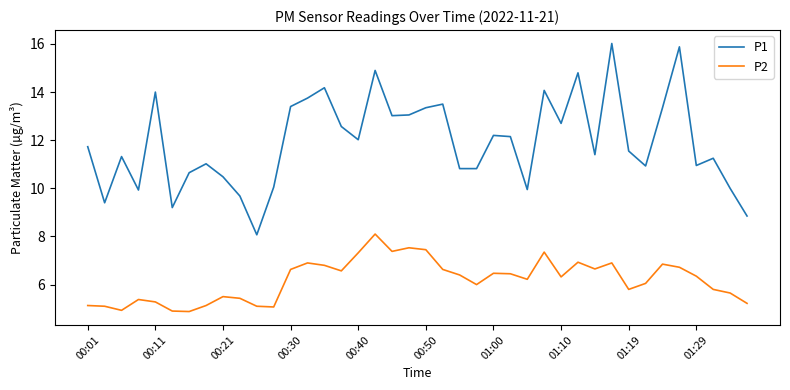

True or false: P1 and P2 intersect in this chart.

False